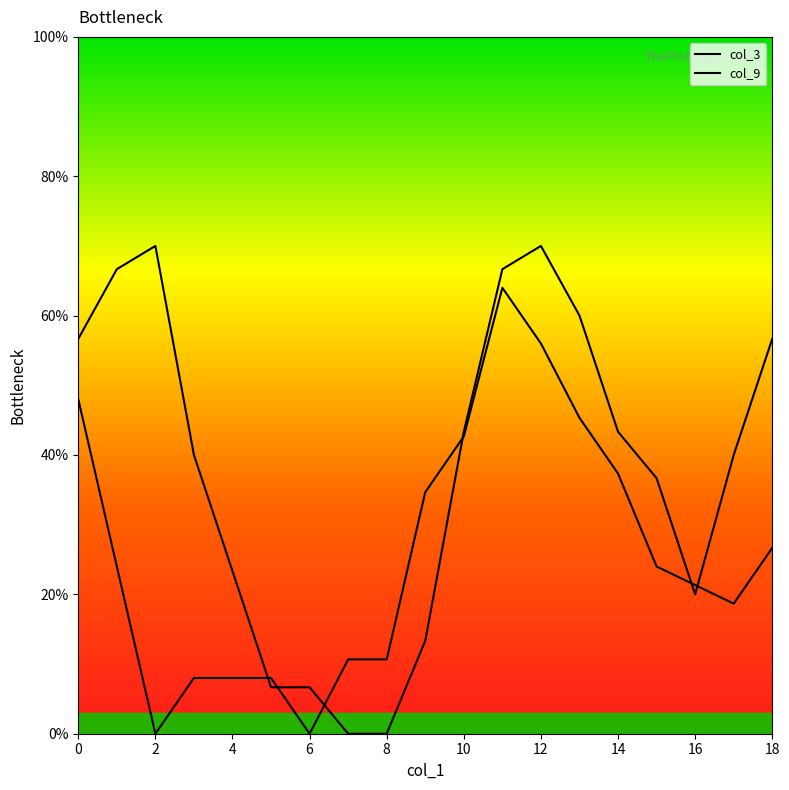

At which category does col_3 reach its first local peak?

2